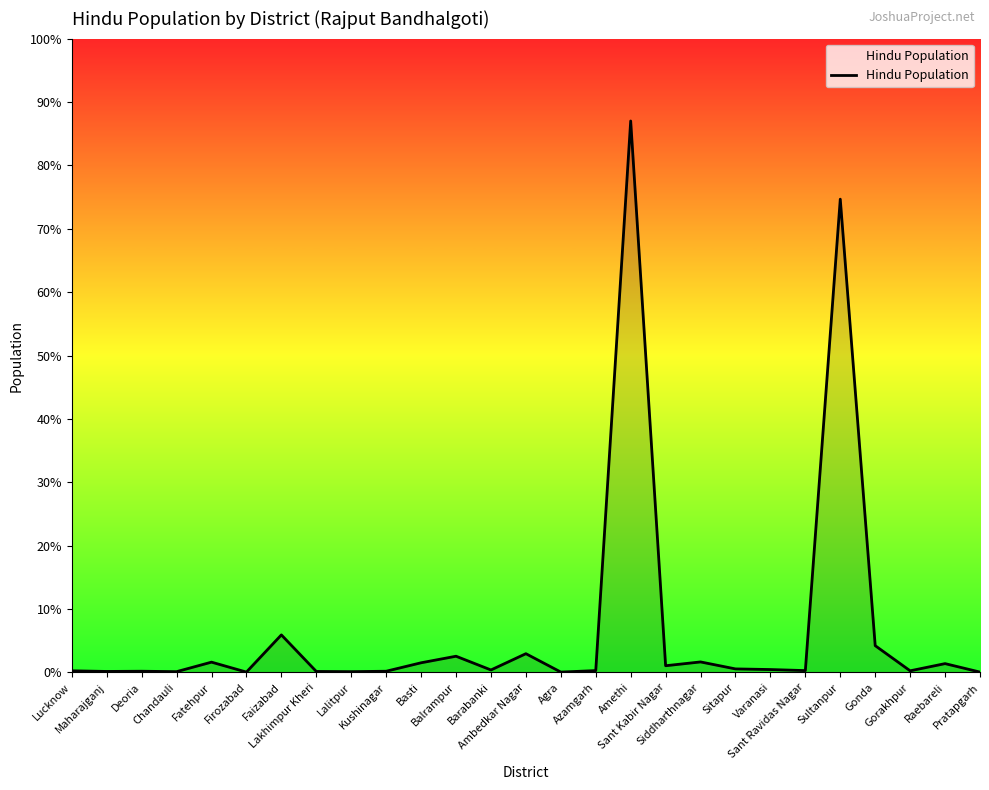

At which category does the chart reach its peak across all series?

Amethi